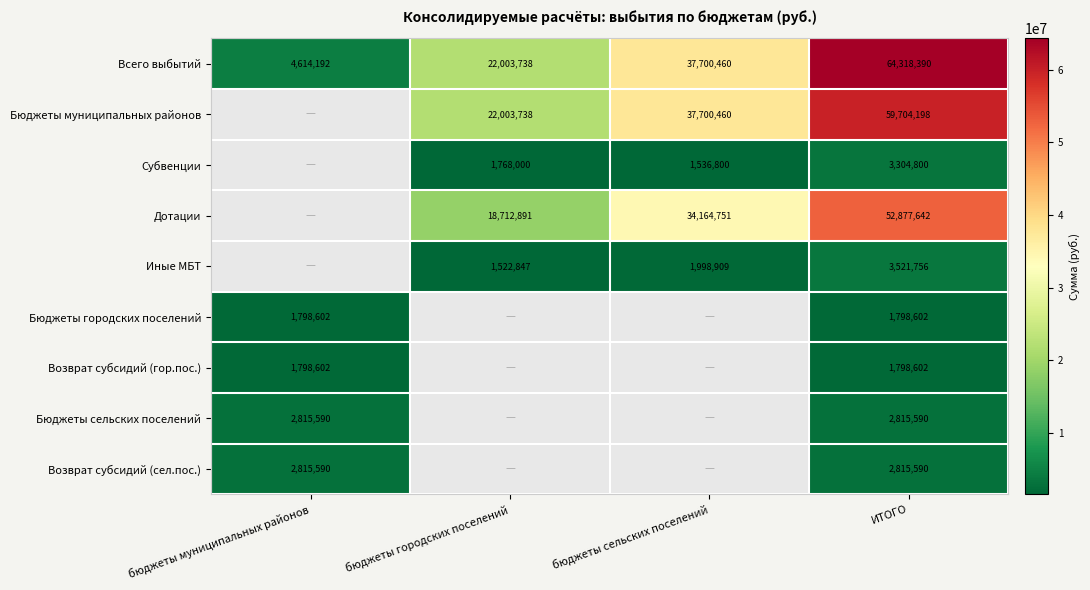

What is the difference between the highest and lowest values at бюджеты сельских поселений?

36163659.8